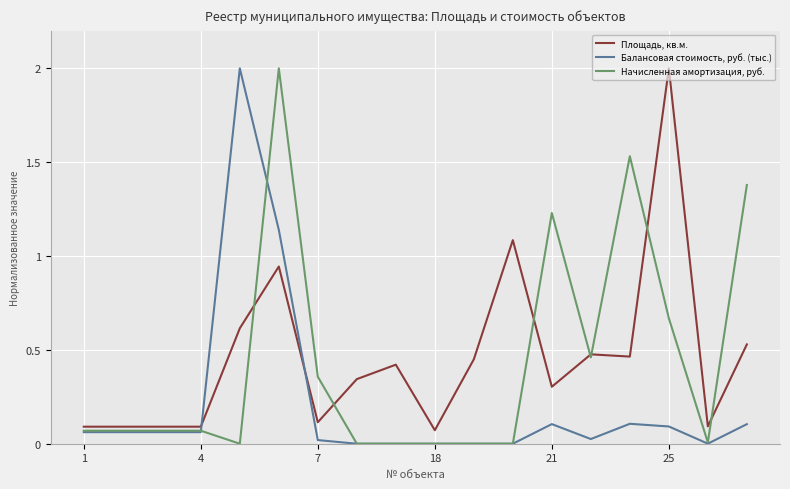

What is the maximum value for Начисленная амортизация, руб.?

2.0